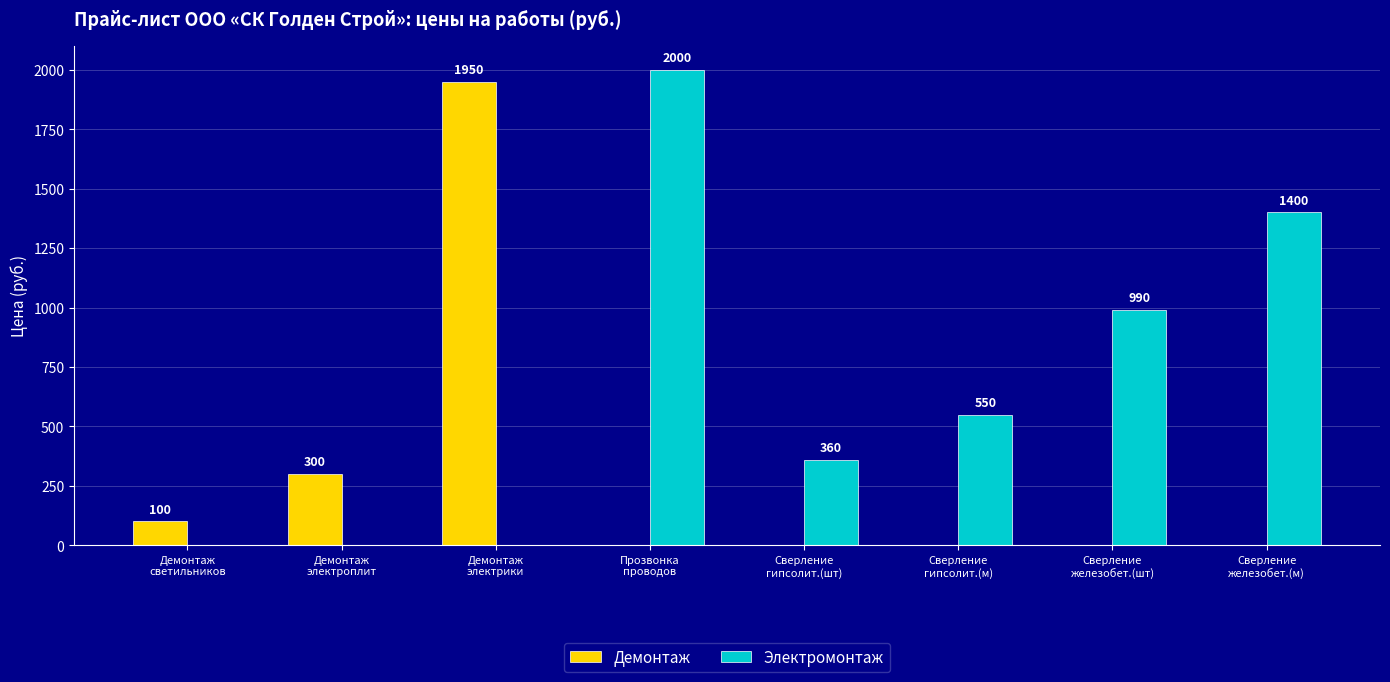

What is the maximum value shown in the chart?

2000